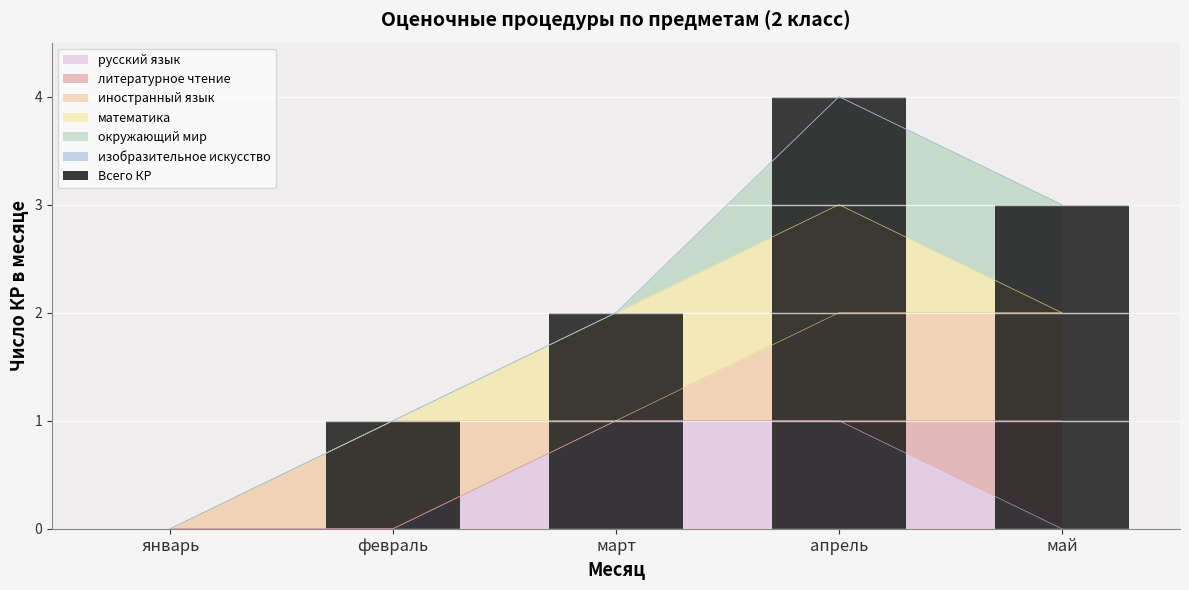

What is the ratio of the value at апрель to the value at февраль?

4.0